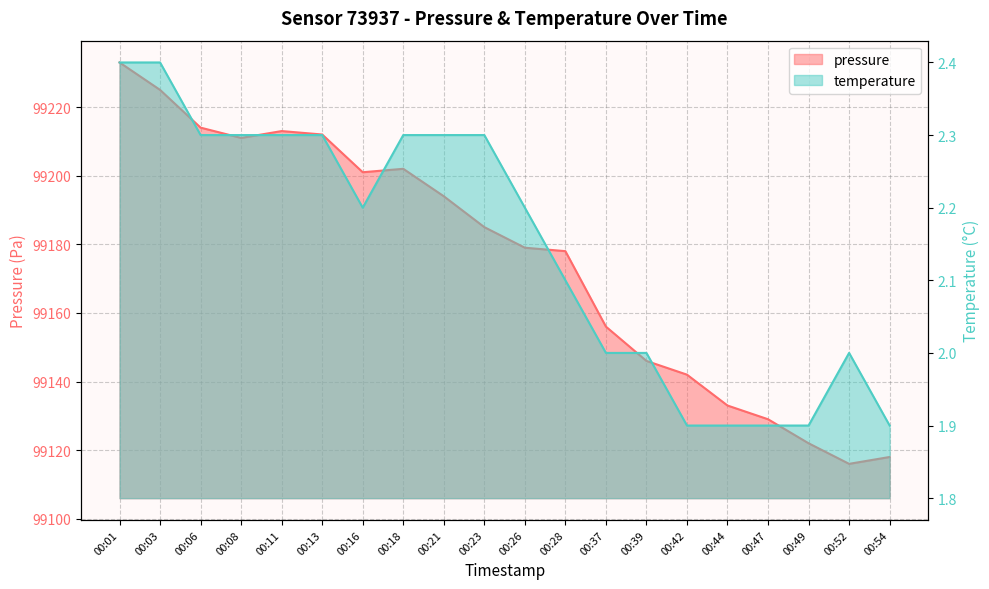

Does the chart display data point markers on the line(s)?

No